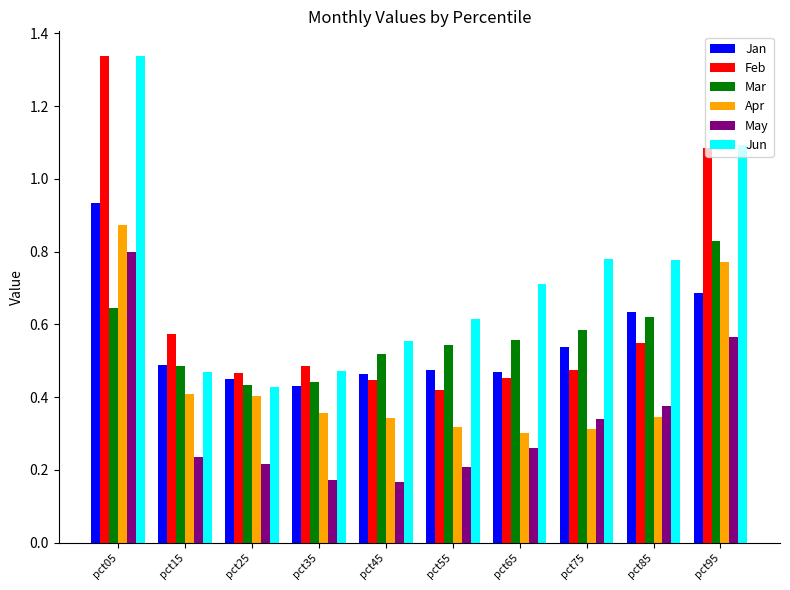

Are the bars grouped side by side (vs. stacked)?

Yes